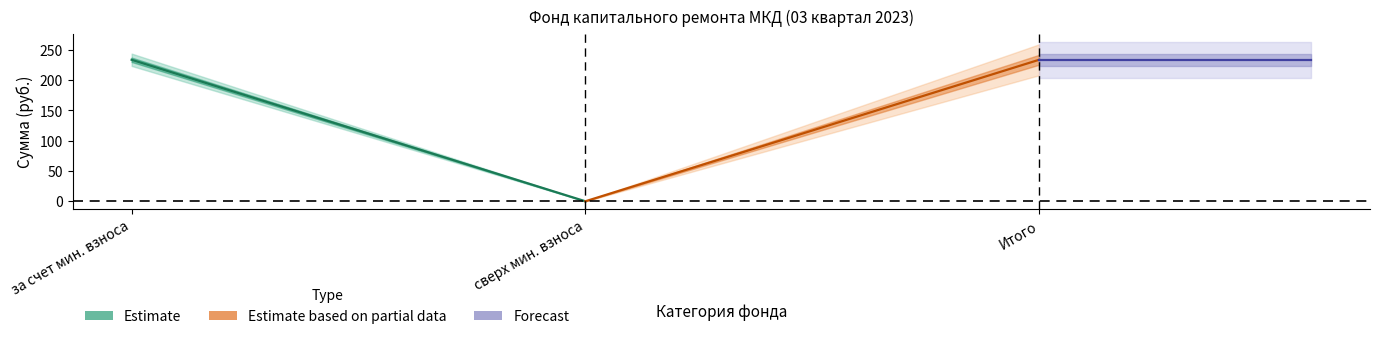

How many distinct data groups are displayed?

3